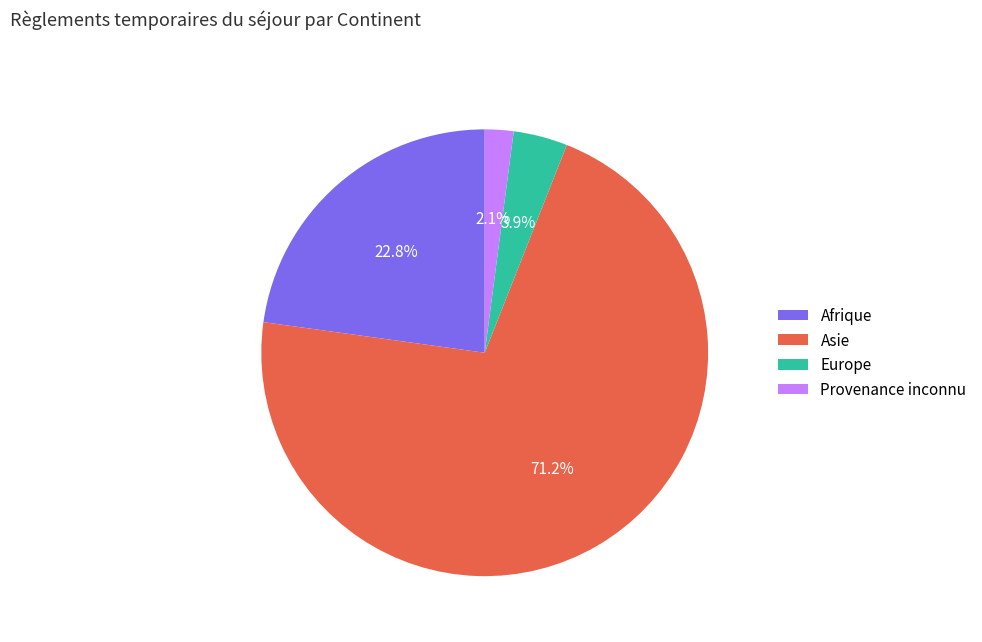

To the nearest percent, what percentage of the pie is Afrique?

23%